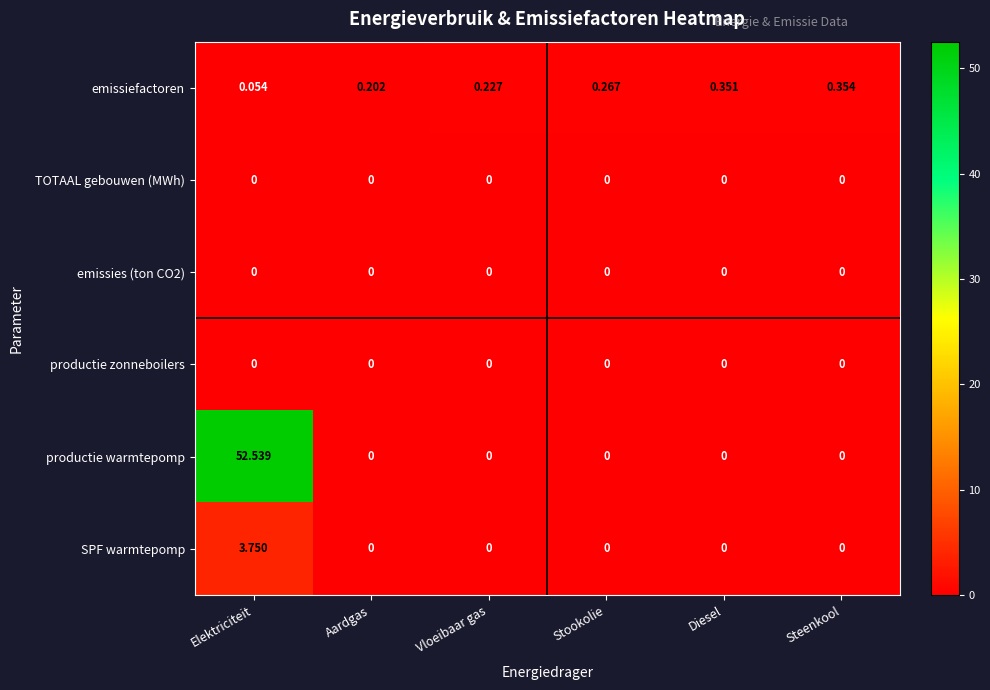

Which series has the largest range (max minus min)?

productie warmtepomp